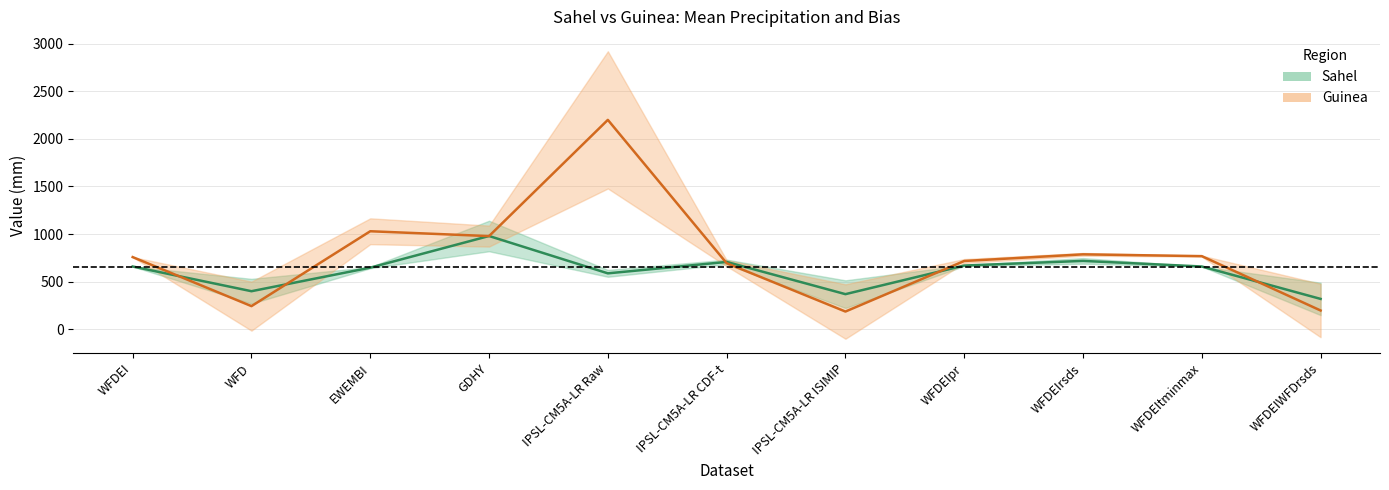

What is the sum of the Guinea Mean values at WFDEIrsds and WFD?

1027